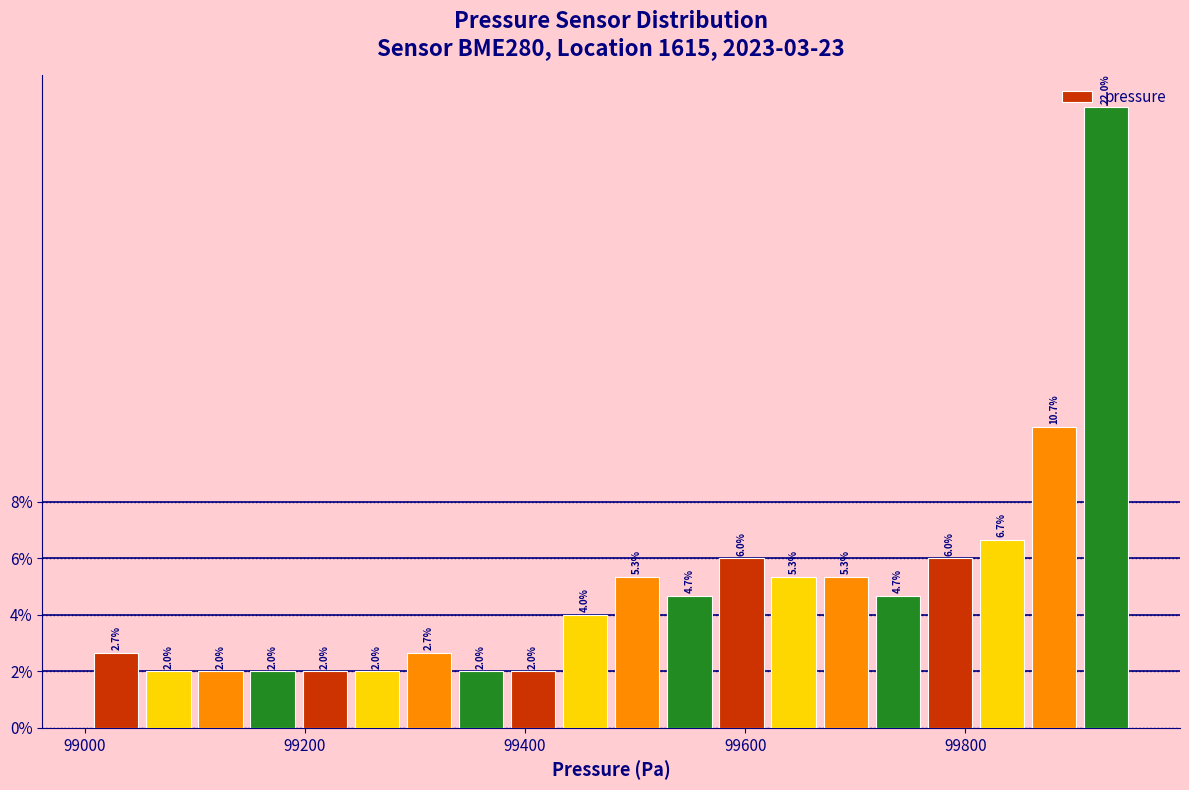

Read against the x-axis, roughly where is the centre of the tallest bar?

99920